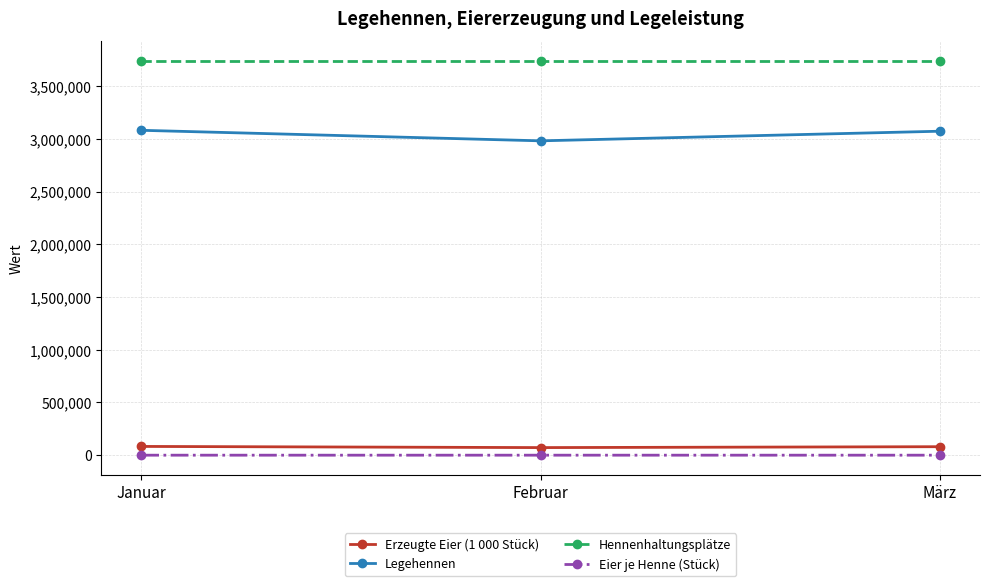

Is it true that Legehennen equals 3073237 at März?

True